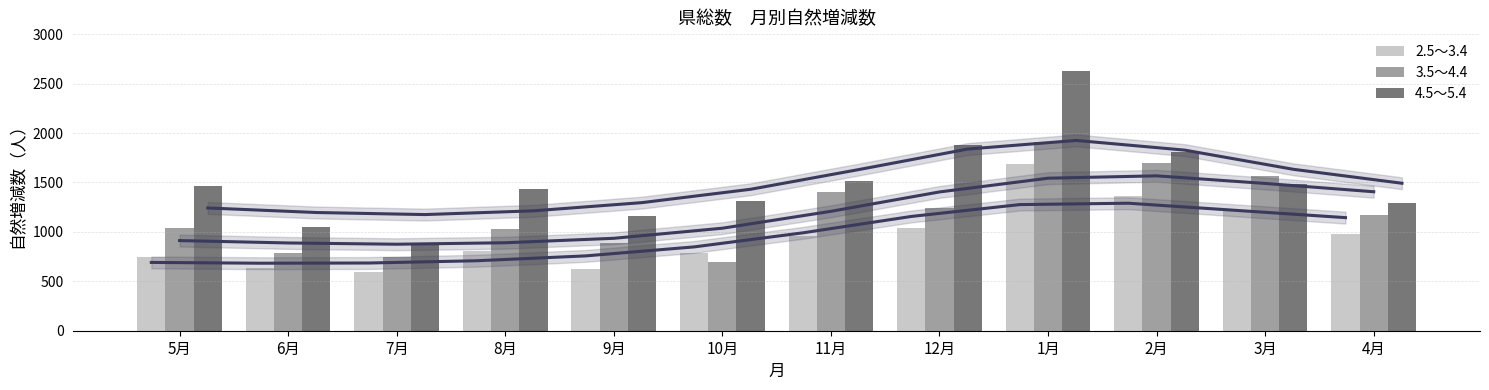

What is the minimum value shown in the chart?

596